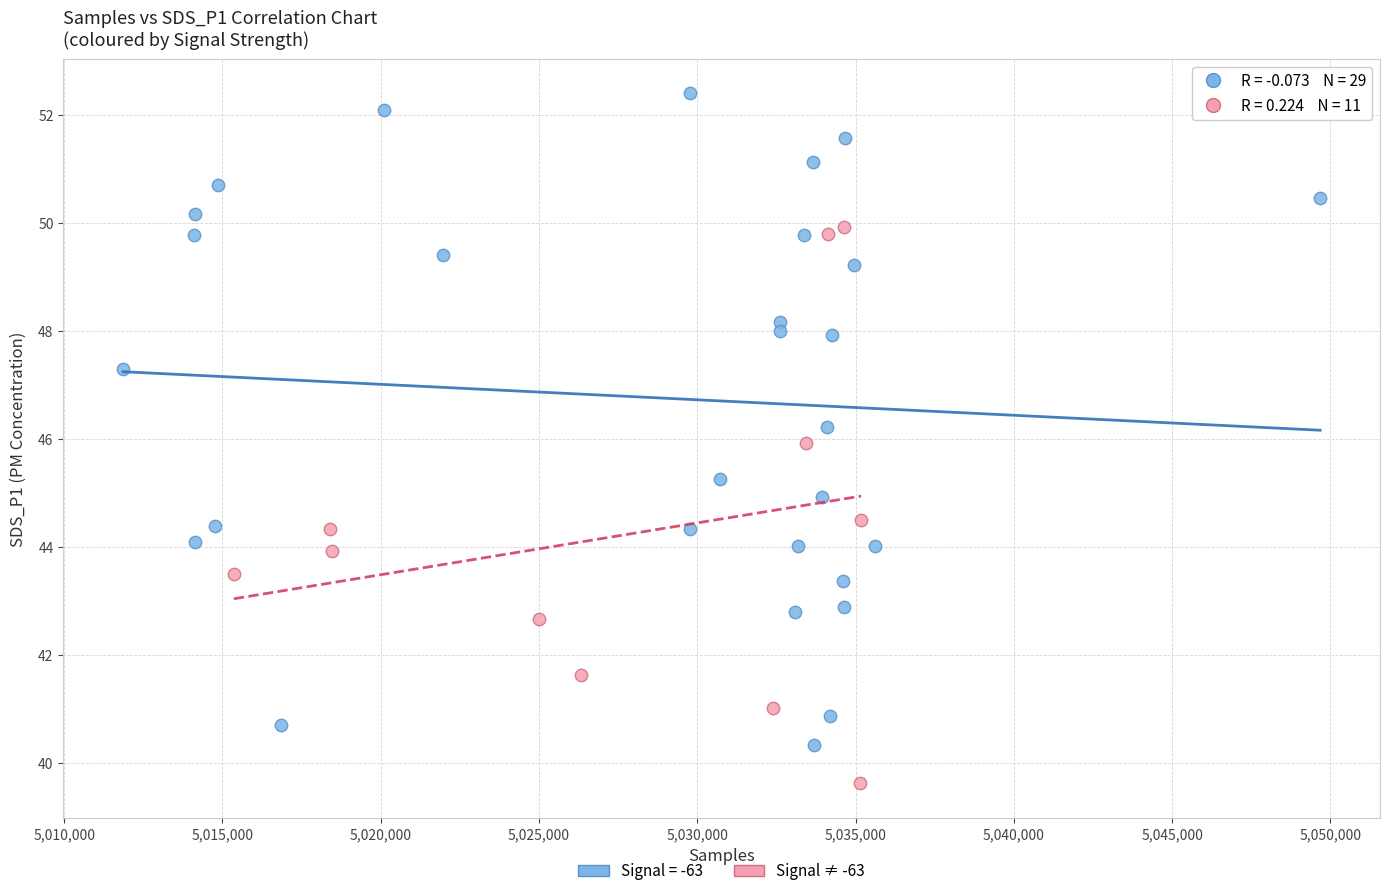

Which series has the largest Y range (max minus min)?

Signal = -63